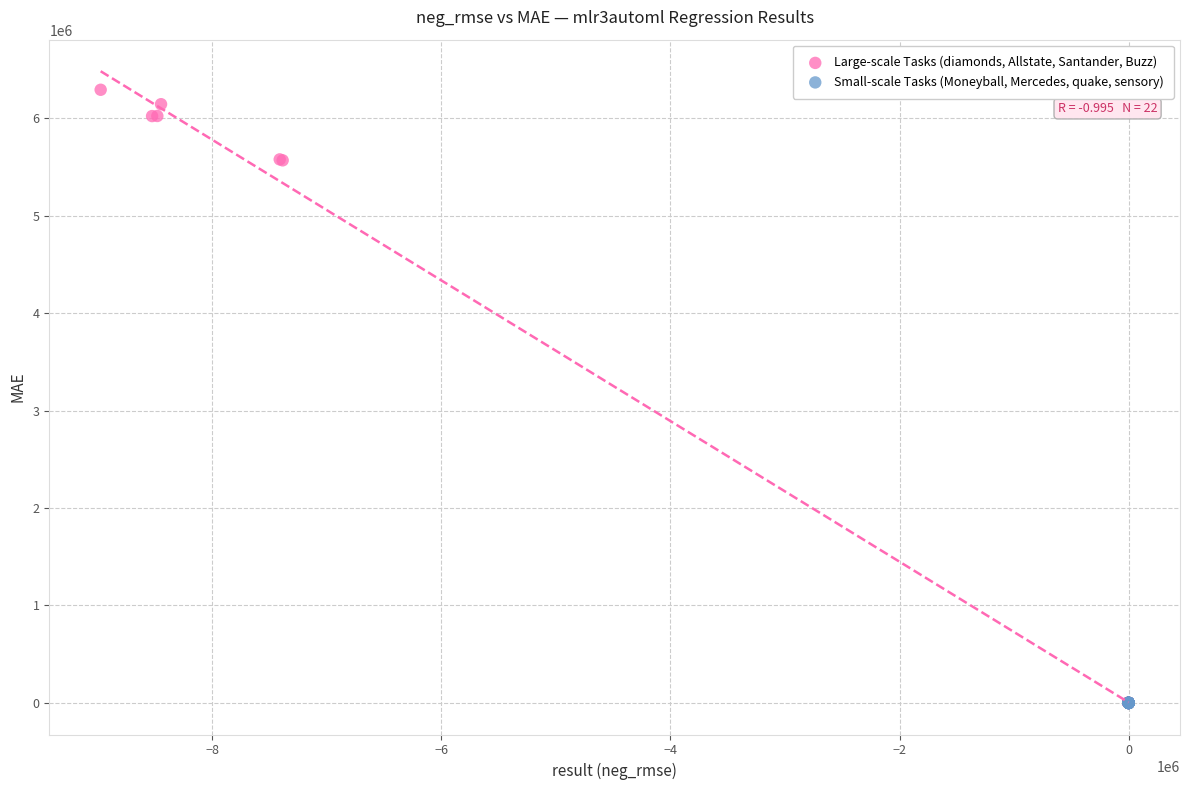

Which series has the widest spread of Y values?

Large-scale Tasks (diamonds, Allstate, Santander, Buzz)